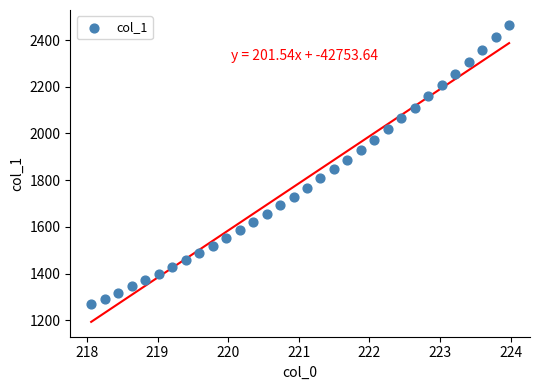

What is the range of X values (max minus min)?

5.9